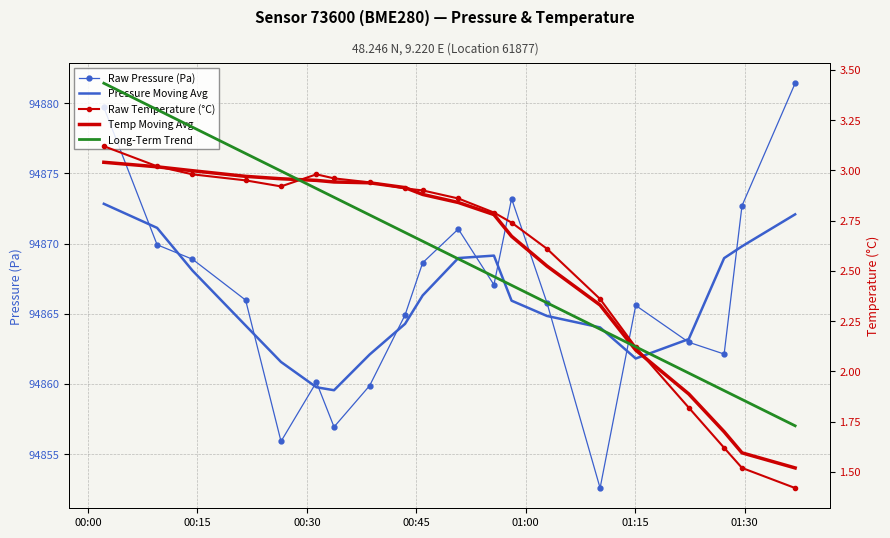

At which label does Long-Term Trend first exceed 2?

00:00